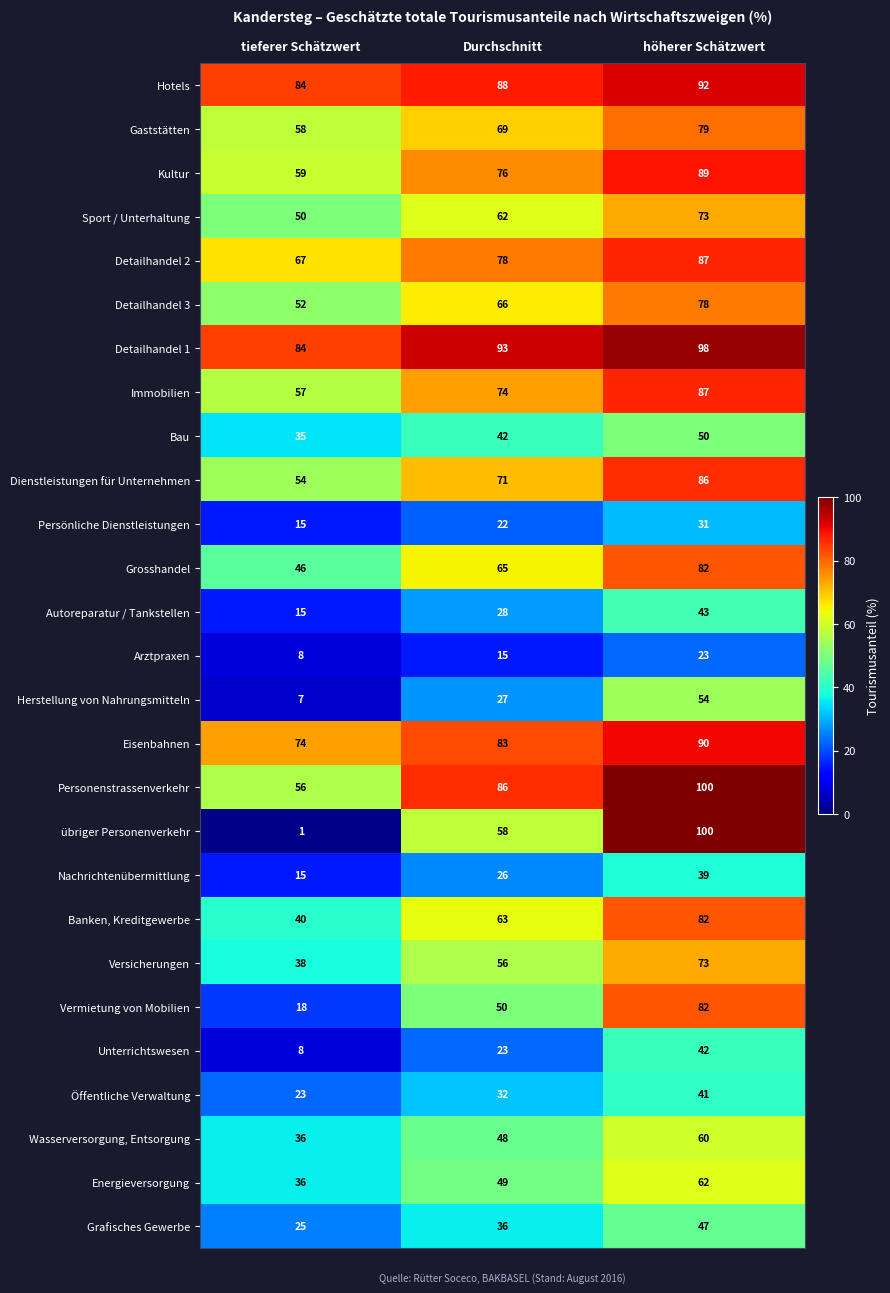

What is the highest value of the Gaststätten series?

79